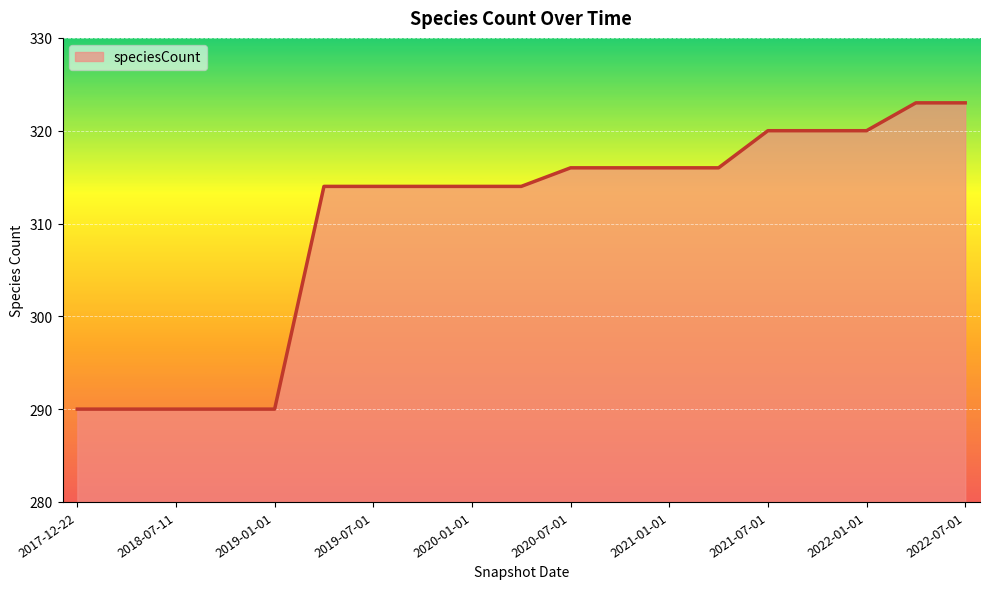

Count the number of categories in the chart.

19